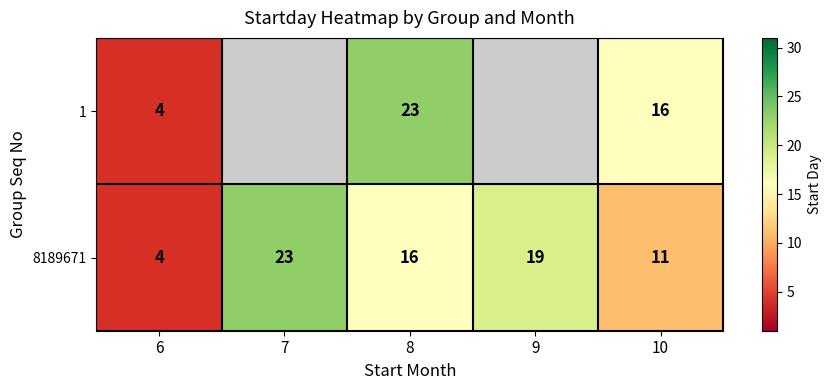

What is the sum of the 8189671 values at 10 and 6?

15